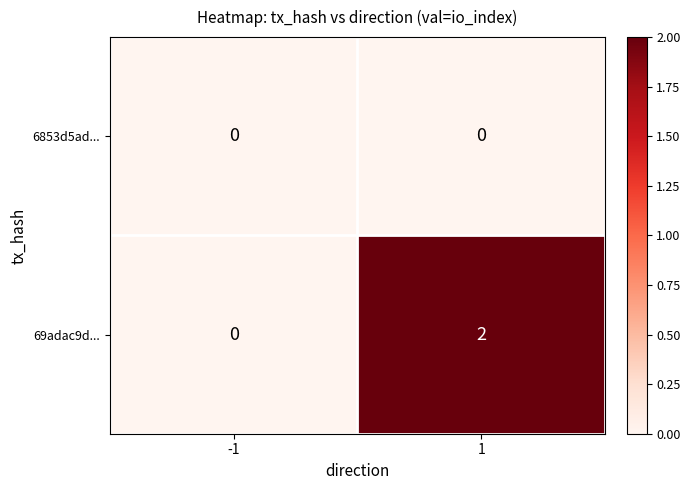

Reading left to right, extract all data points from this chart.

6853d5ad...: -1=0	1=0
69adac9d...: -1=0	1=2